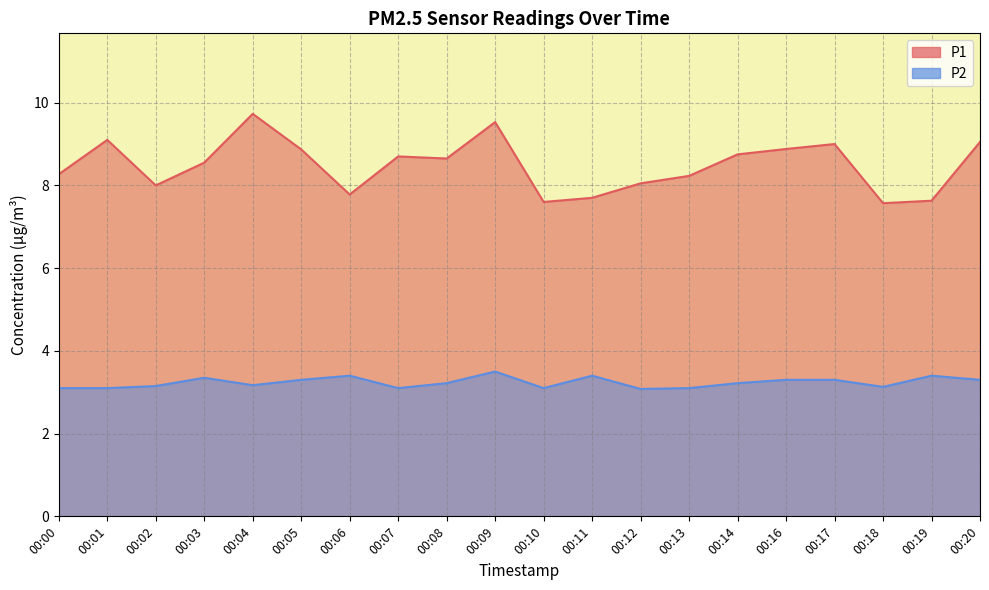

Reading left to right, transcribe all the data shown in this chart.

P1: 00:00=8.3	00:01=9.1	00:02=8.0	00:03=8.6	00:04=9.7	00:05=8.9	00:06=7.8	00:07=8.7	00:08=8.7	00:09=9.5	00:10=7.6	00:11=7.7	00:12=8.1	00:13=8.2	00:14=8.8	00:16=8.9	00:17=9.0	00:18=7.6	00:19=7.6	00:20=9.1
P2: 00:00=3.1	00:01=3.1	00:02=3.1	00:03=3.4	00:04=3.2	00:05=3.3	00:06=3.4	00:07=3.1	00:08=3.2	00:09=3.5	00:10=3.1	00:11=3.4	00:12=3.1	00:13=3.1	00:14=3.2	00:16=3.3	00:17=3.3	00:18=3.1	00:19=3.4	00:20=3.3